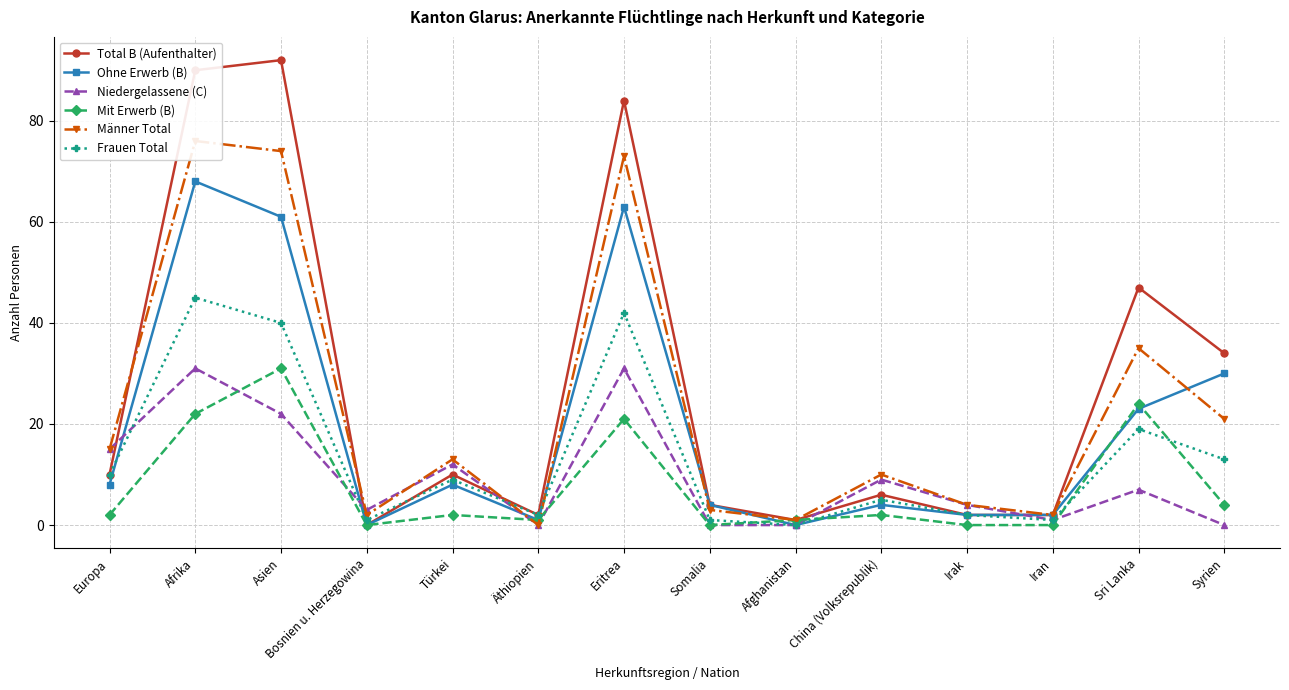

What is the sum of the Niedergelassene (C) values at China (Volksrepublik) and Europa?

24